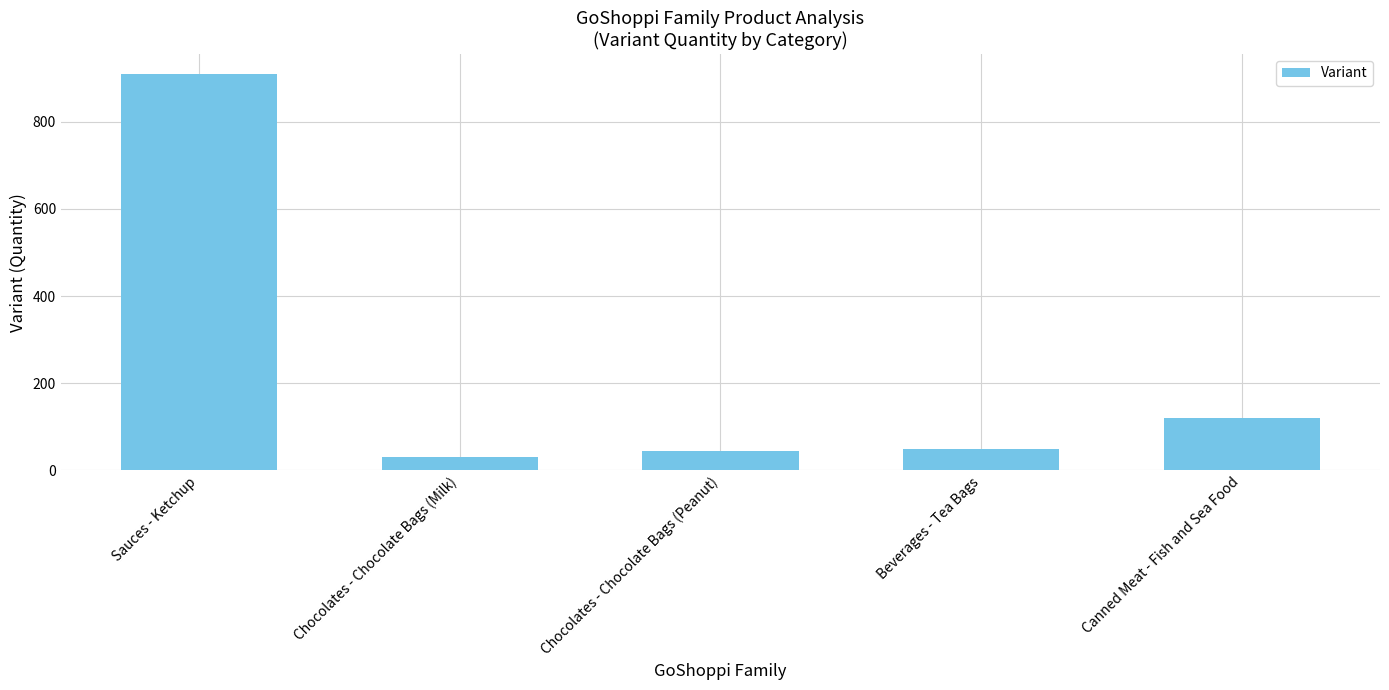

Reading right to left, extract all data points from this chart.

120.0	50.0	45.0	30.6	910.0